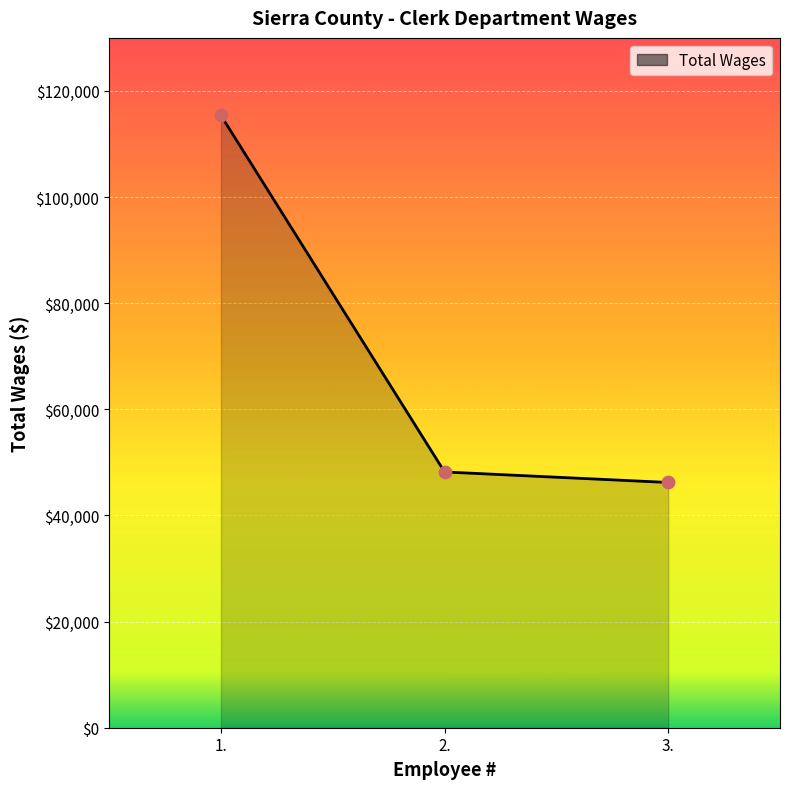

What is the ratio of the value at 3. to the value at 2.?

1.0